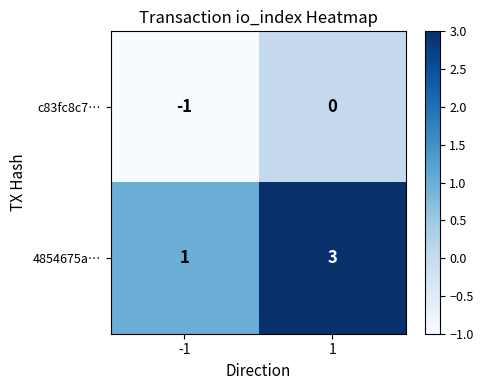

At 1, list the series in order from largest to smallest.

4854675a…, c83fc8c7…